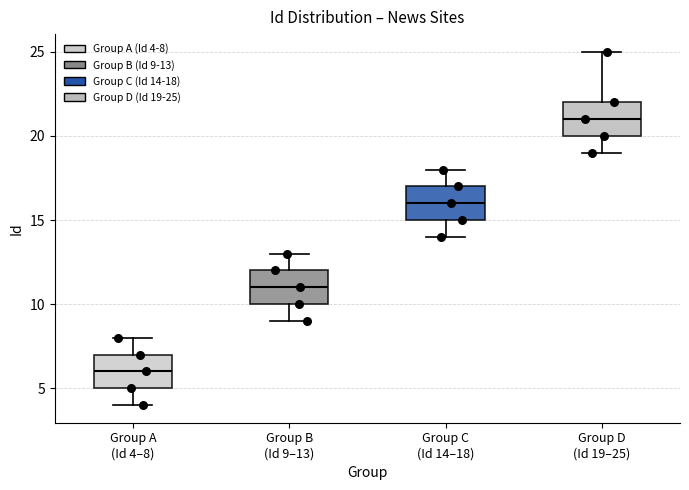

Reading left to right, transcribe this box plot: for each box, give where its median line is, the range the box spans, and where its two whiskers end, as read against the y-axis. The values are not printed on the chart, so give them approximately, as read against the axis.

Group A (Id 4–8): median 6, box 5 to 7, whiskers 4 to 8
Group B (Id 9–13): median 11, box 10 to 12, whiskers 9 to 13
Group C (Id 14–18): median 16, box 15 to 17, whiskers 14 to 18
Group D (Id 19–25): median 21, box 20 to 22, whiskers 19 to 25